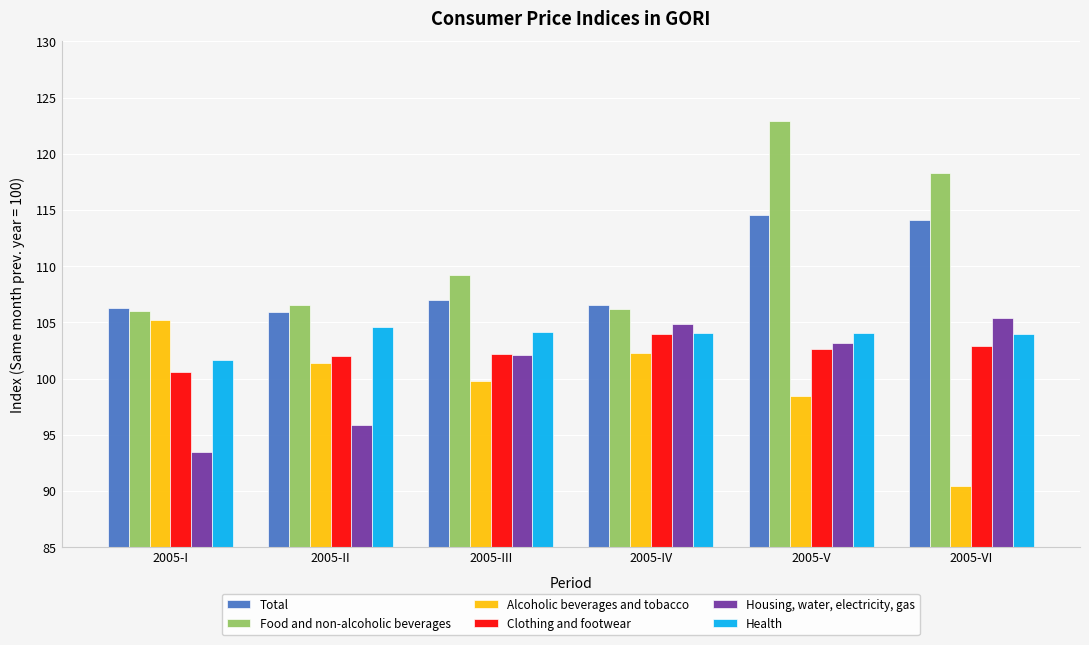

Is it true that Housing, water, electricity, gas equals 39.2 at 2005-II?

False